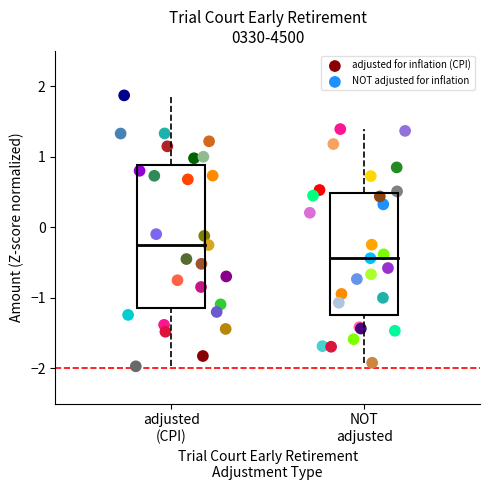

Which series has the largest Y range (max minus min)?

adjusted for inflation (CPI)